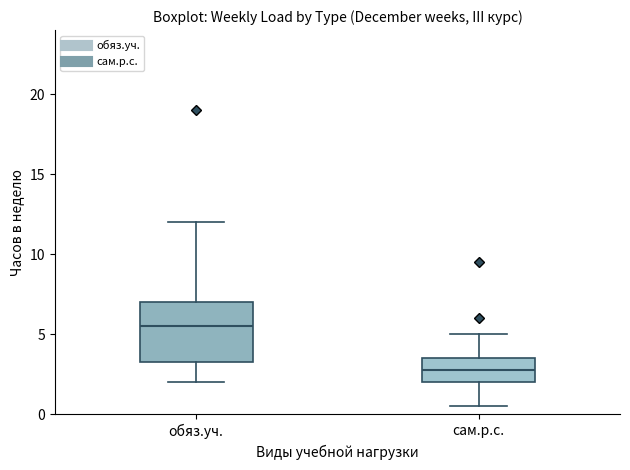

Where does the median line of the box for обяз.уч. sit on the y-axis? The values are not printed on the chart, so give them approximately, as read against the axis.

5.5